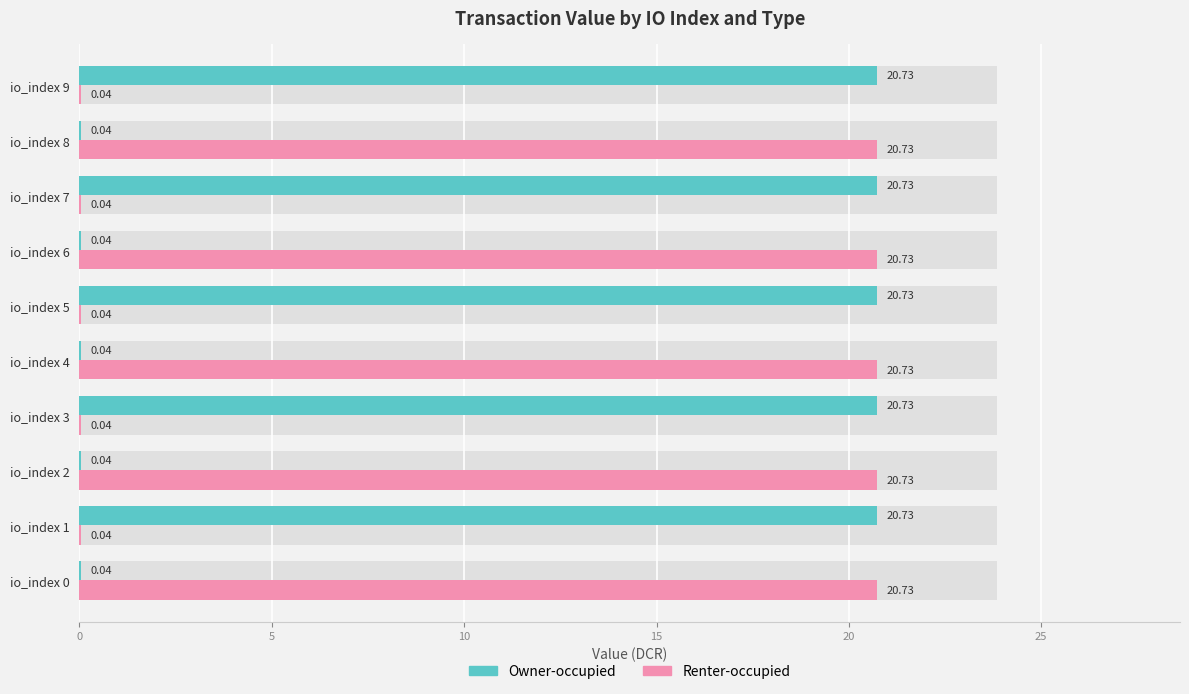

What is the spread (max minus min) of values at io_index 2?

20.7